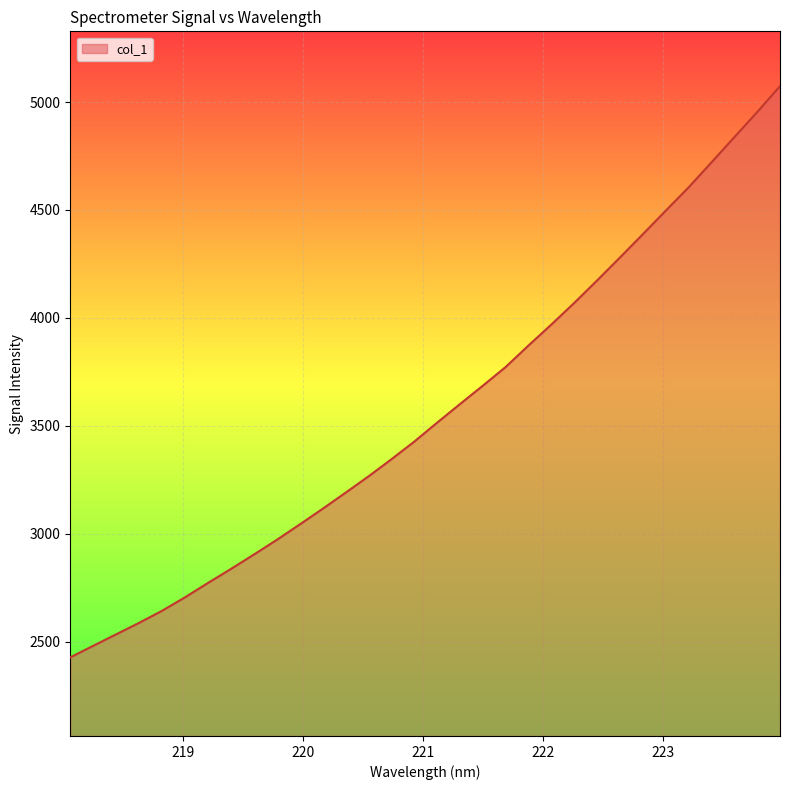

What is the difference between the maximum and minimum values?

2646.3